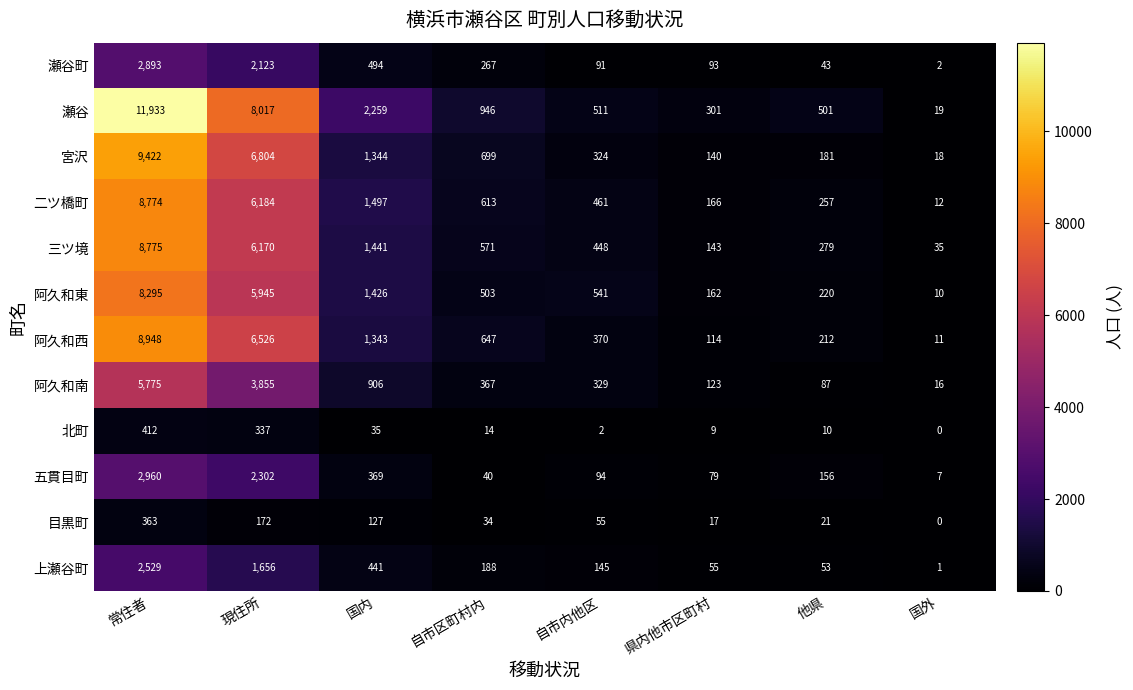

What is the sum of the 三ツ境 values at 自市区町村内 and 国内?

2012